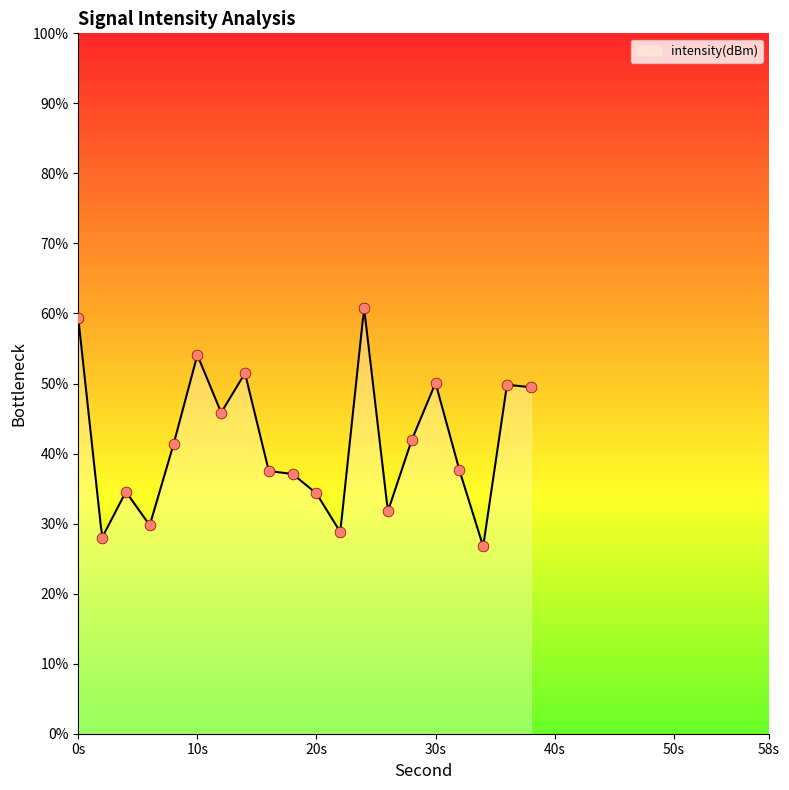

What is the ratio of the value at 14 to the value at 0?

0.9